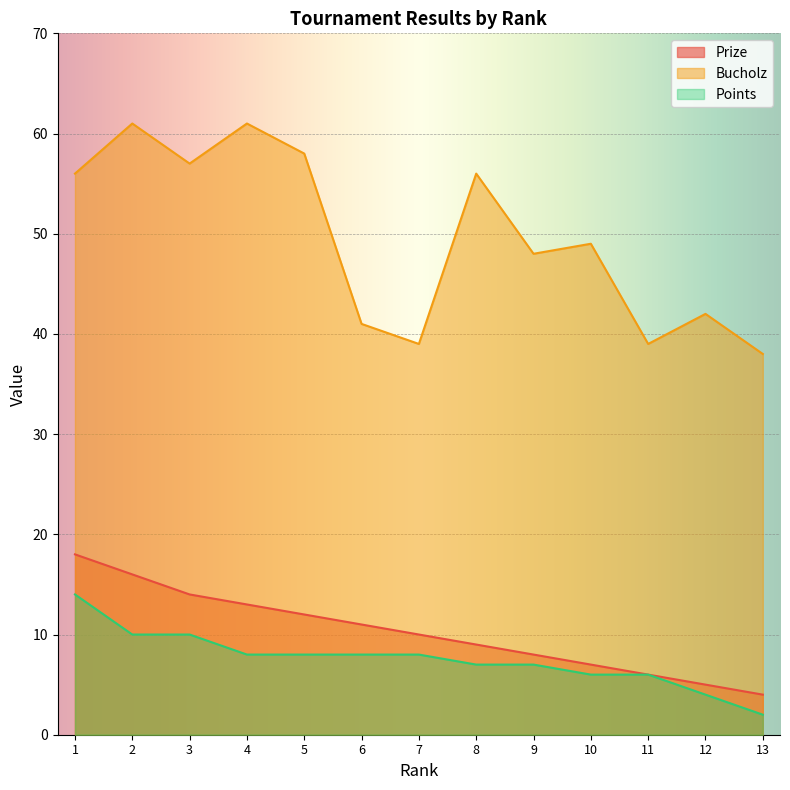

How many values in the Bucholz series exceed 49?

6